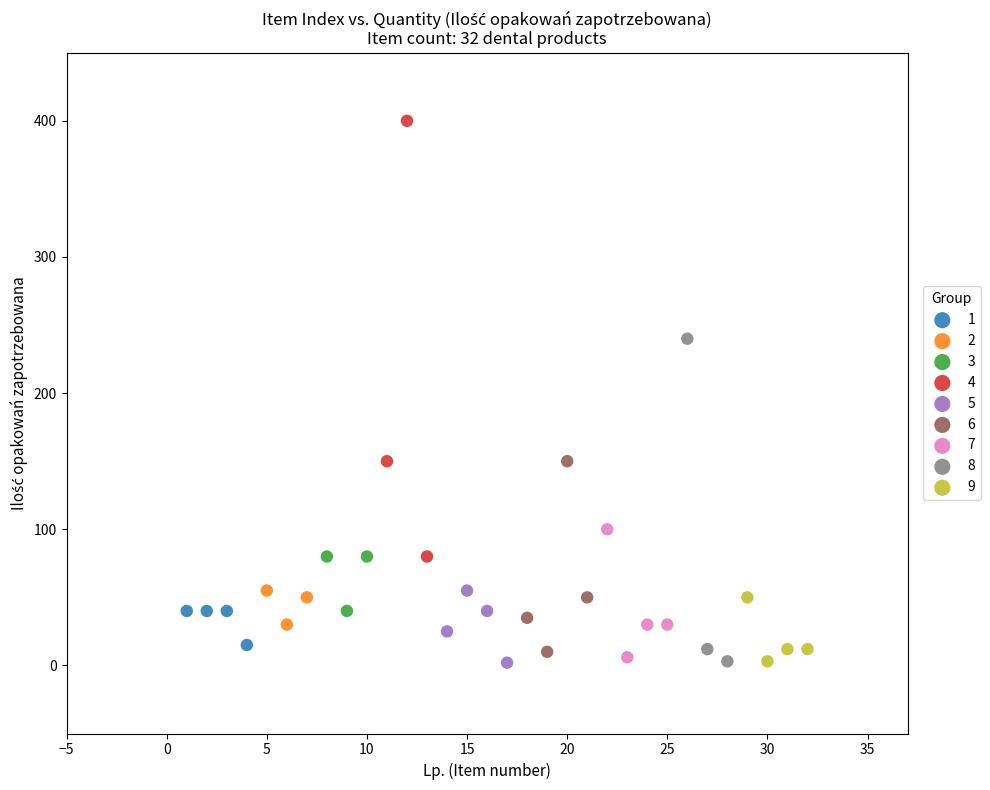

Which series contains the highest Y value?

4